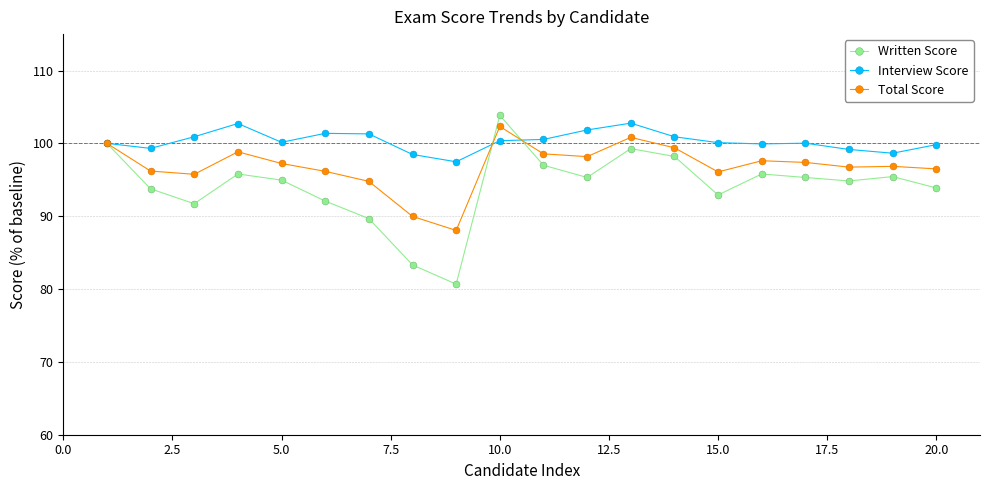

In Total Score, how many points are higher than both neighbors (excluding endpoints)?

5